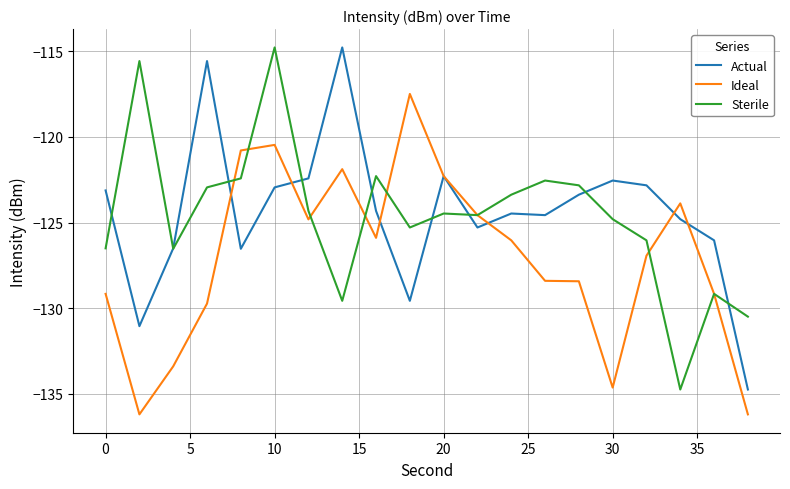

What is the minimum value for Actual?

-134.8